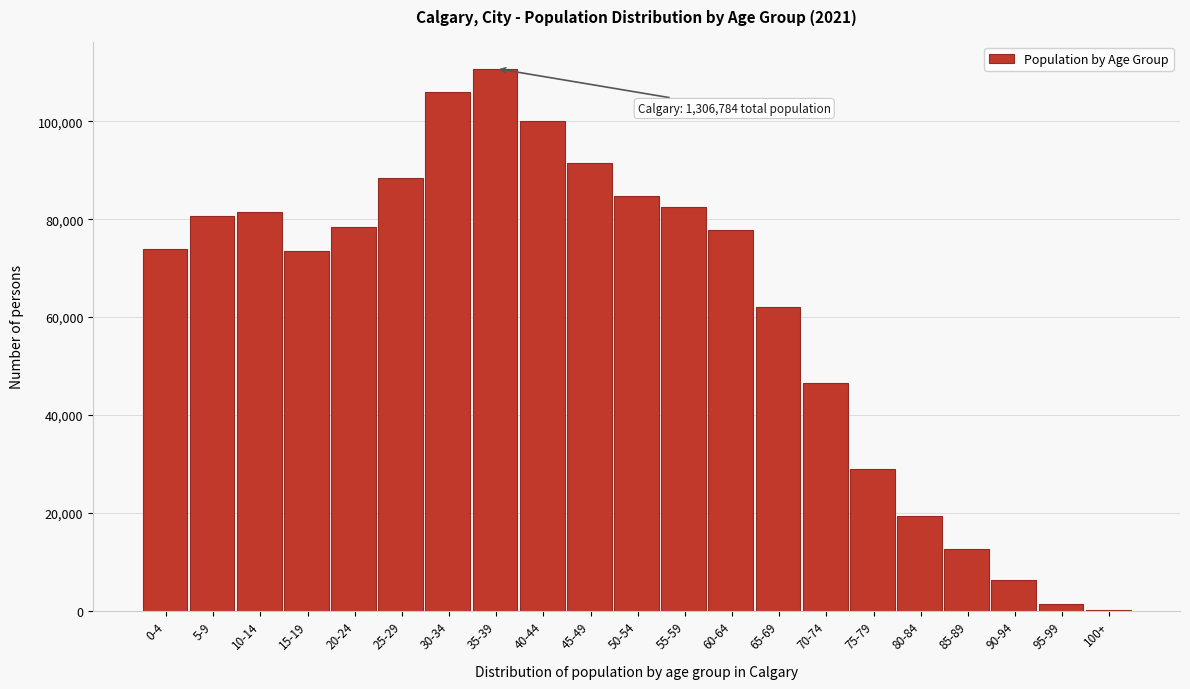

At which label is the value closest to 55480?

65-69